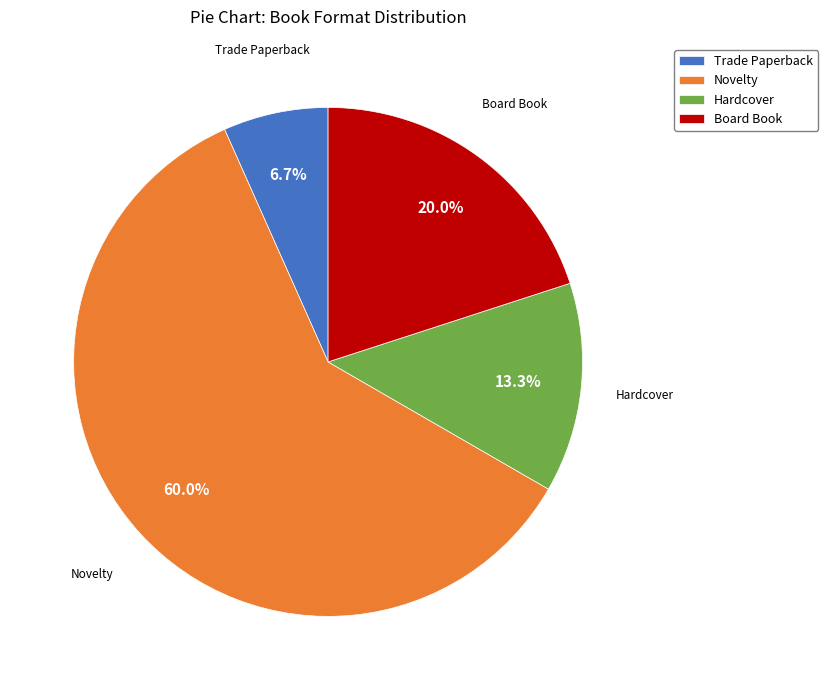

To the nearest percent, what is the combined percentage of Board Book and Trade Paperback?

27%